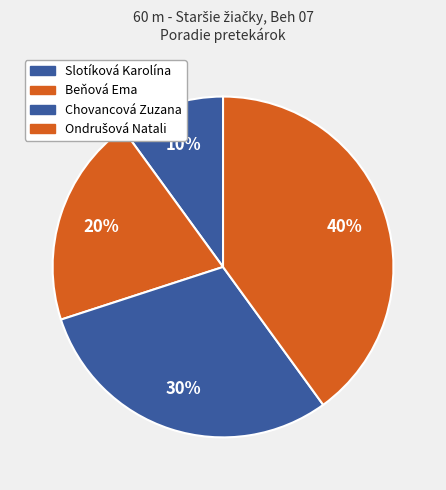

Count the number of slices in the pie.

4